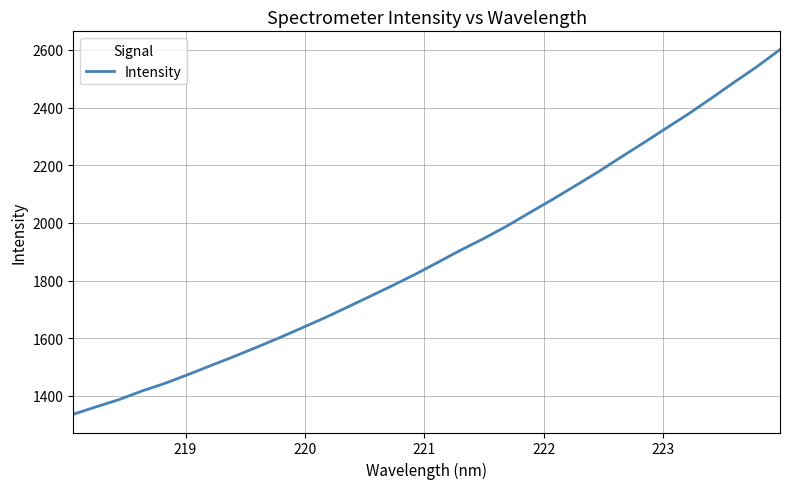

What is the greatest value displayed?

2600.9